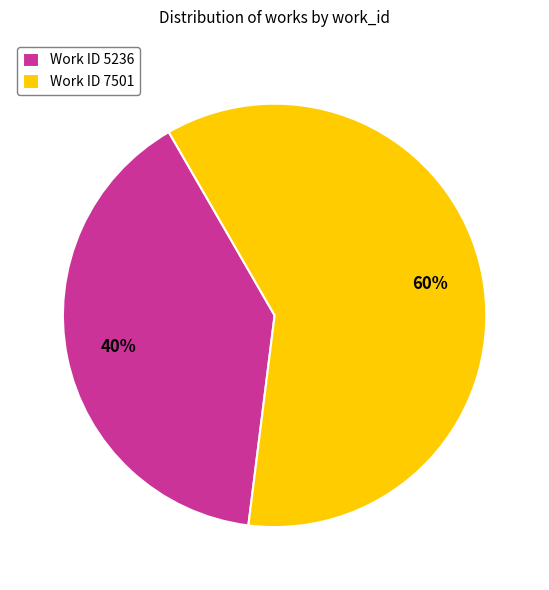

True or false: Work ID 5236 accounts for 53% of the total.

False